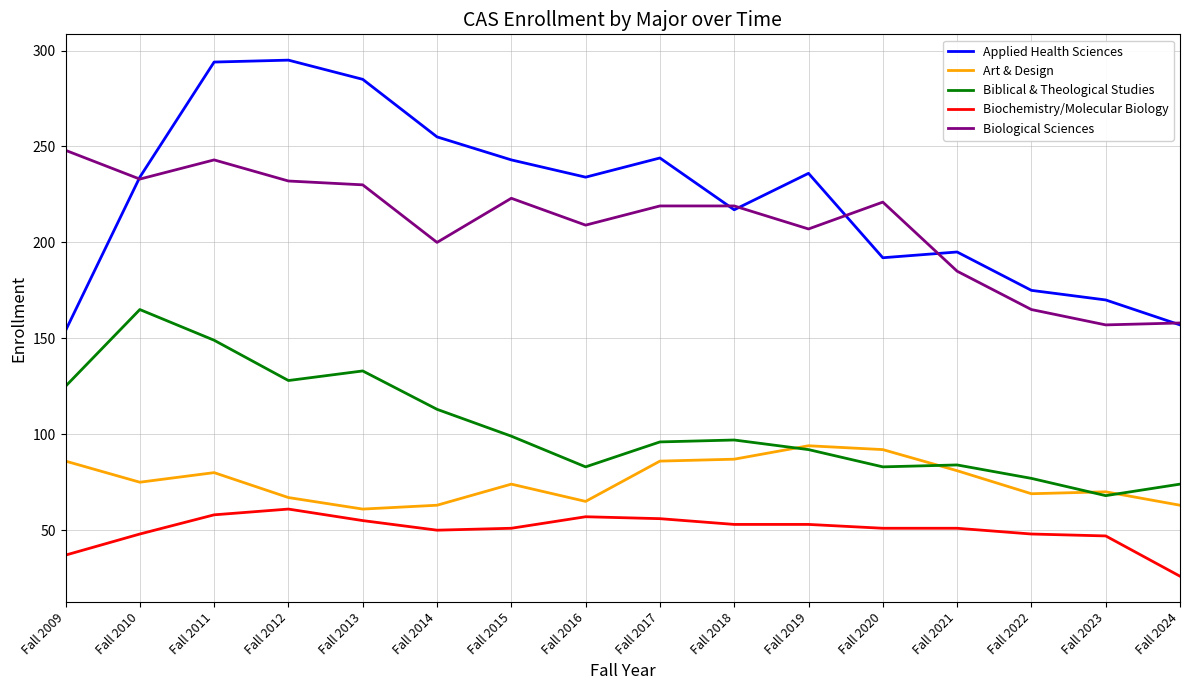

Which series has the largest total across all categories?

Applied Health Sciences